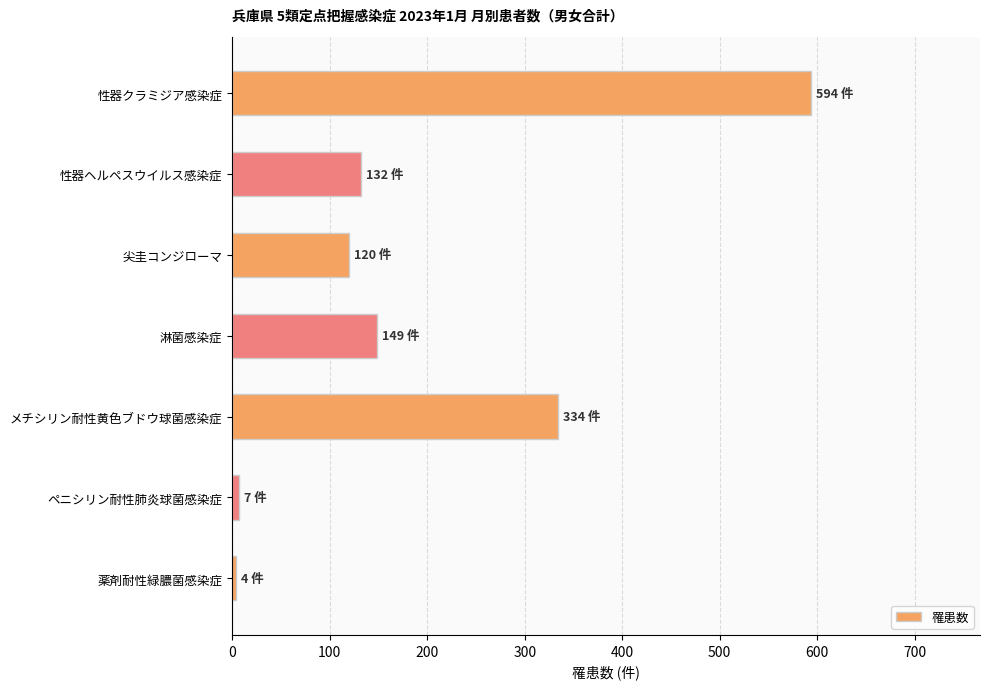

Count the number of categories in the chart.

7